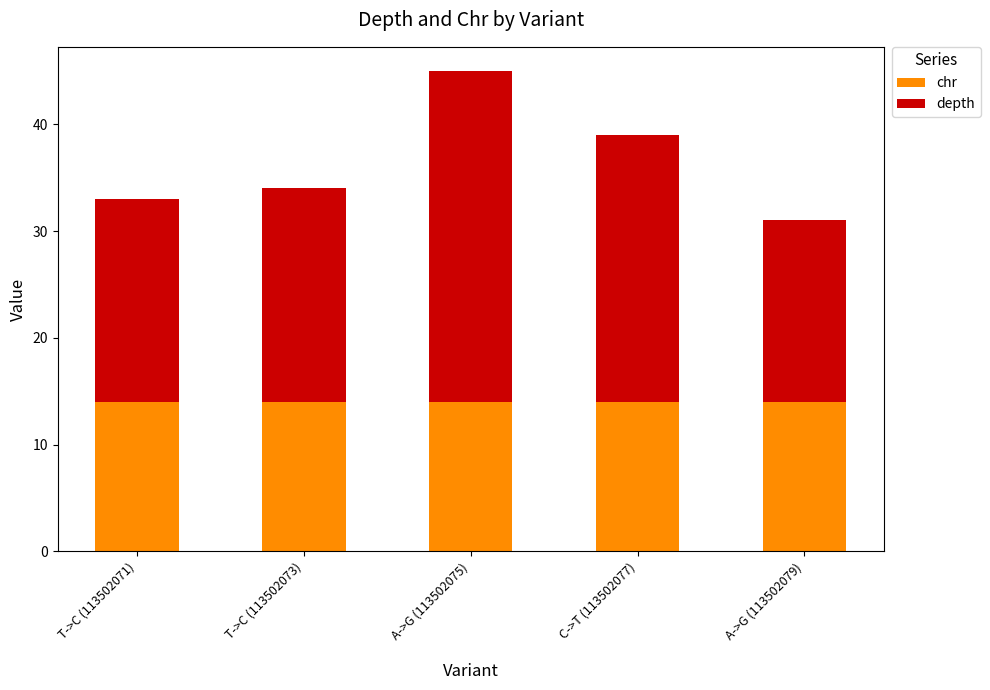

What is the approximate value of chr at A->G (113502075)?

14